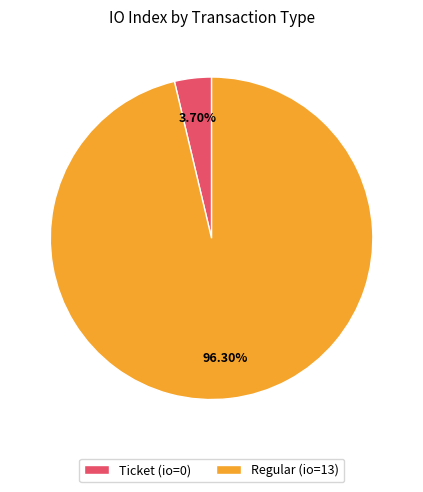

What is the smallest slice in the pie chart?

Ticket (io=0)